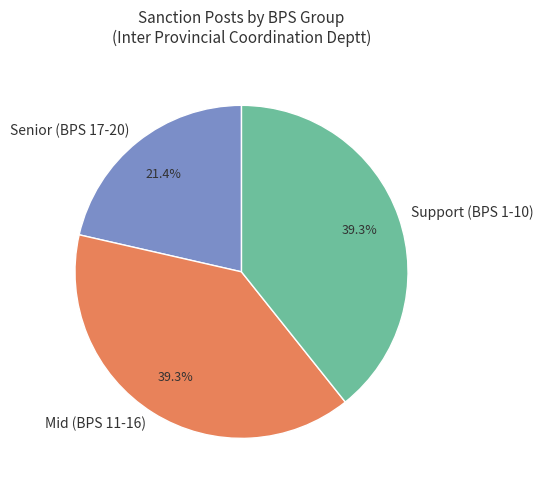

Is Senior (BPS 17-20) the majority of the pie?

No